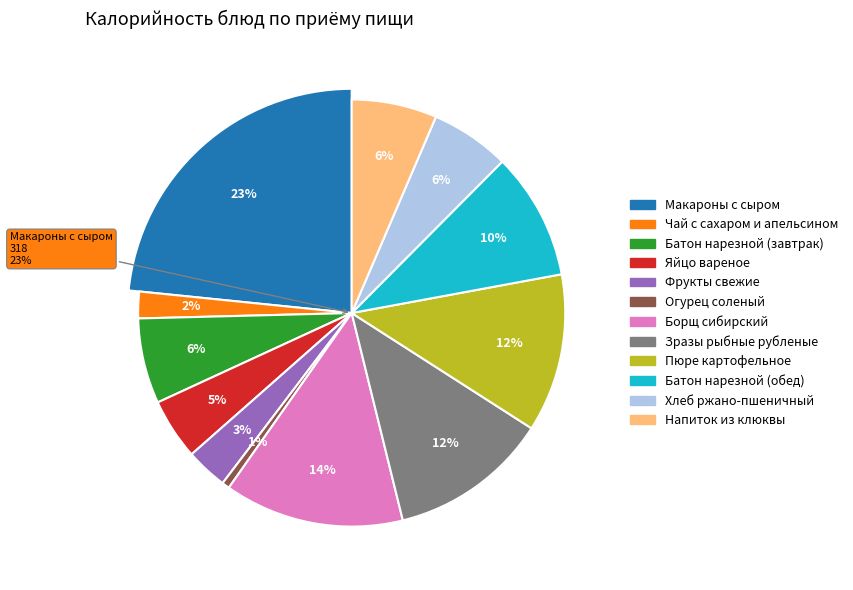

How many segments does this pie chart have?

12